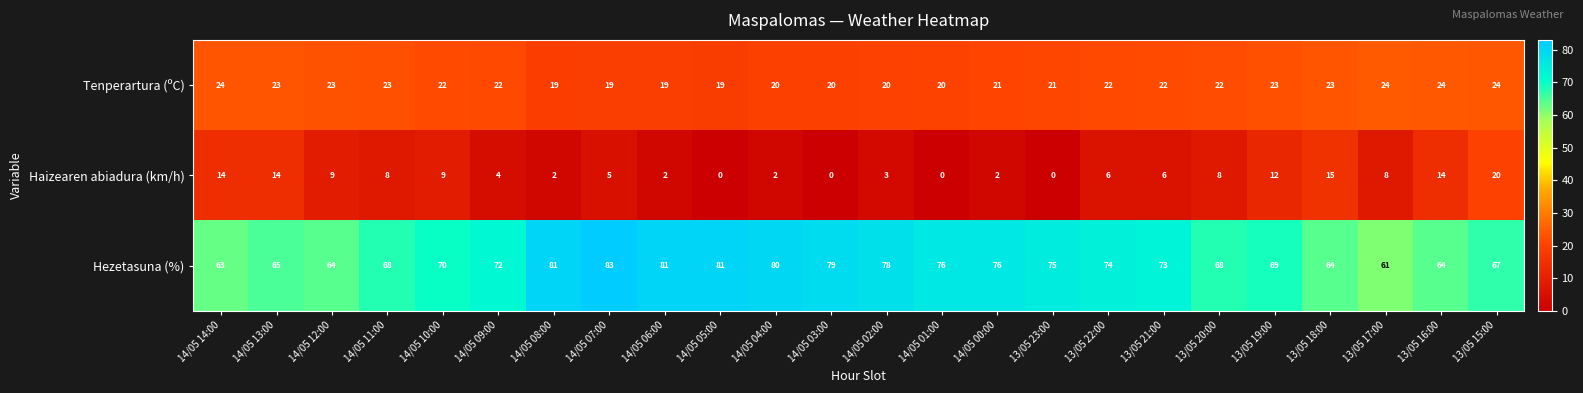

What is the average value of the Tenperartura (ºC) series?

22